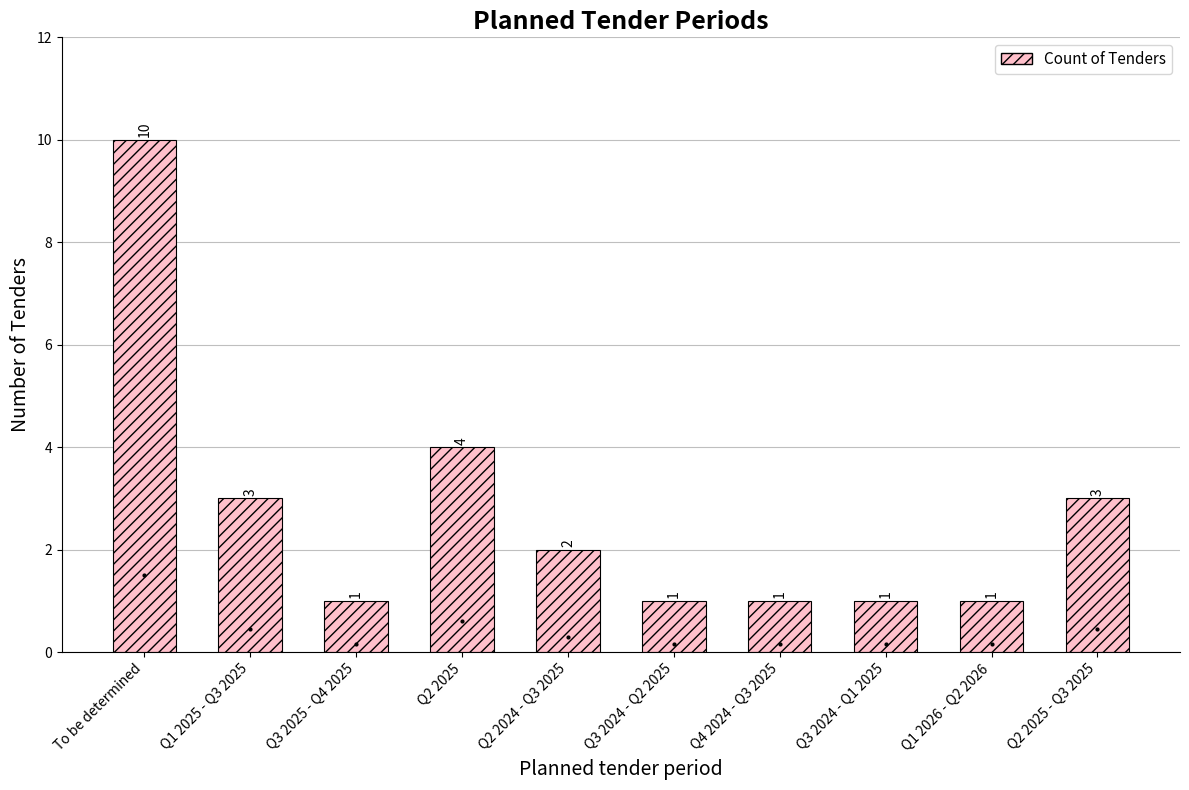

Reading left to right, list all the values displayed in this chart.

10	3	1	4	2	1	1	1	1	3